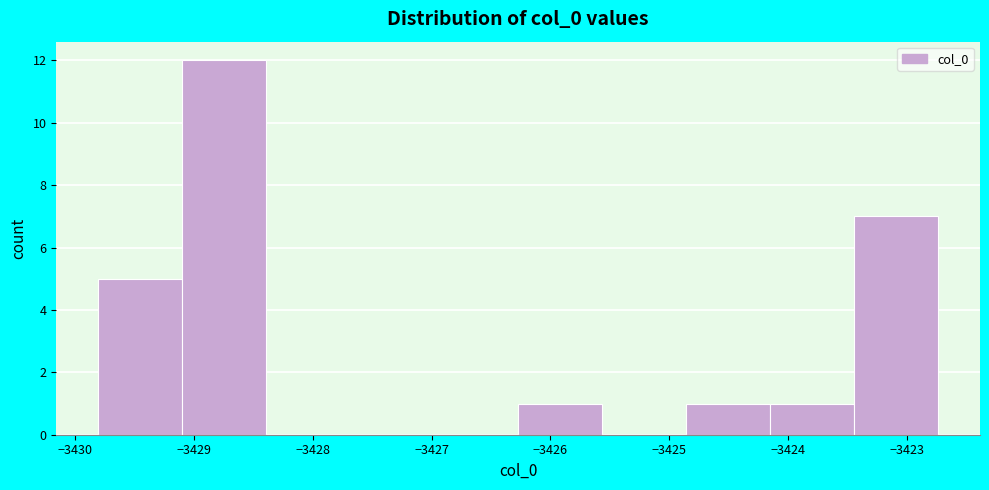

Reading left to right, list every bar in this chart as the range it spans on the x-axis followed by its height. Neither the bar edges nor the heights are printed on the chart, so give them approximately, as read against the axes.

-3429.8 to -3429.1: 5
-3429.1 to -3428.4: 12
-3428.4 to -3427.7: 0
-3427.7 to -3427.0: 0
-3427.0 to -3426.3: 0
-3426.3 to -3425.6: 1
-3425.6 to -3424.9: 0
-3424.9 to -3424.2: 1
-3424.2 to -3423.4: 1
-3423.4 to -3422.7: 7